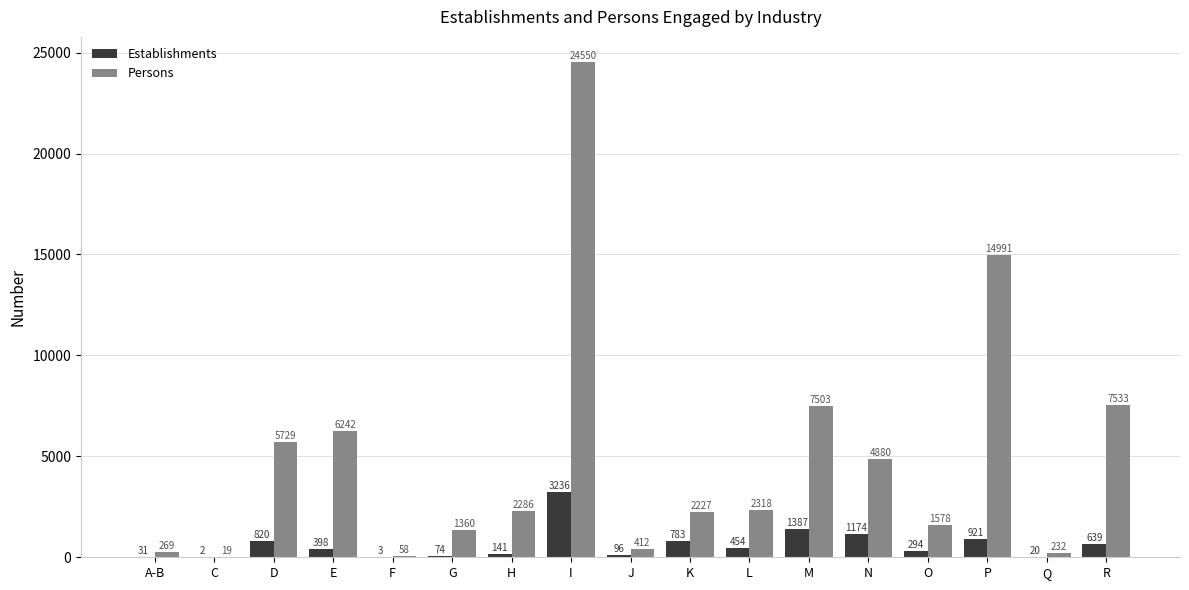

Reading left to right, list all the values displayed in this chart.

Establishments: A-B=31	C=2	D=820	E=398	F=3	G=74	H=141	I=3236	J=96	K=783	L=454	M=1387	N=1174	O=294	P=921	Q=20	R=639
Persons: A-B=269	C=19	D=5729	E=6242	F=58	G=1360	H=2286	I=24550	J=412	K=2227	L=2318	M=7503	N=4880	O=1578	P=14991	Q=232	R=7533